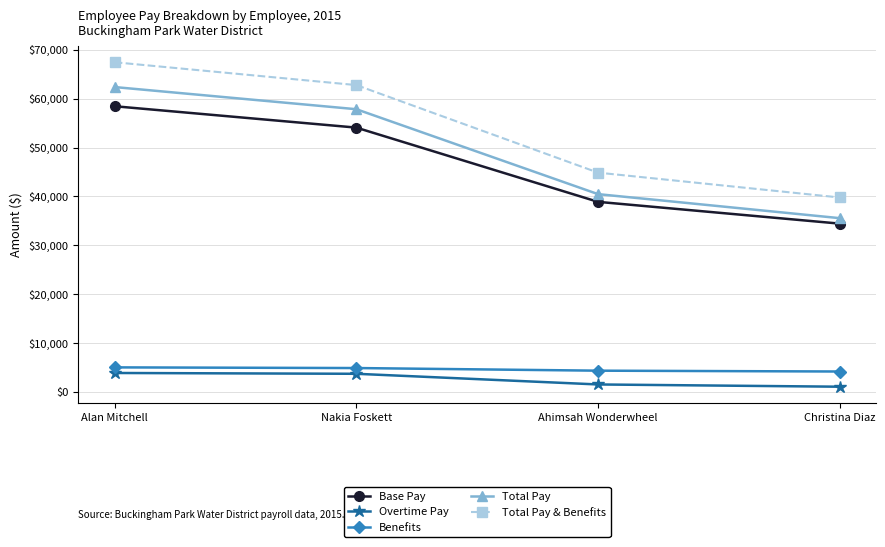

At how many categories does at least one series exceed 21888?

4